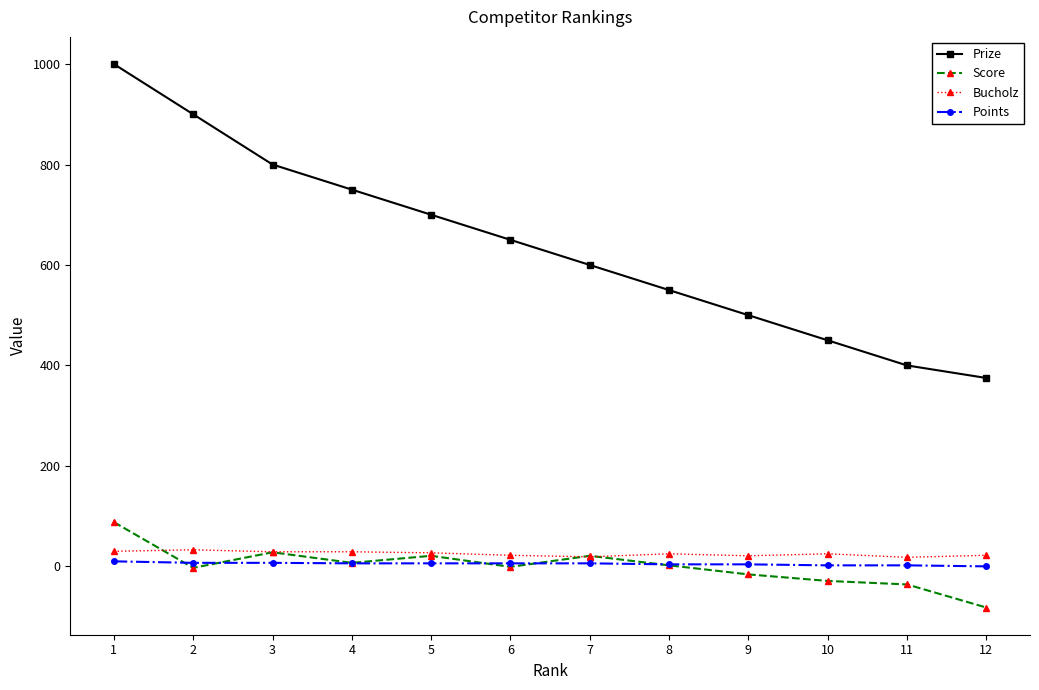

Is the value of Bucholz at 5 greater than the value of Prize at 12?

No